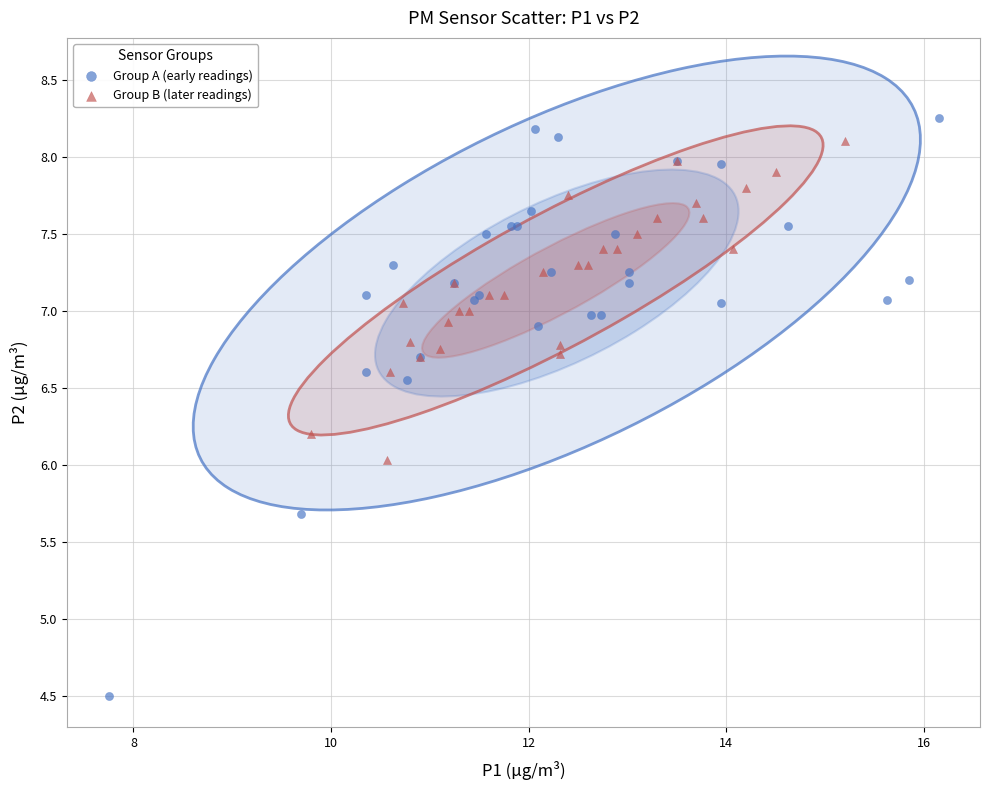

Which series contains the lowest Y value?

Group A (early readings)